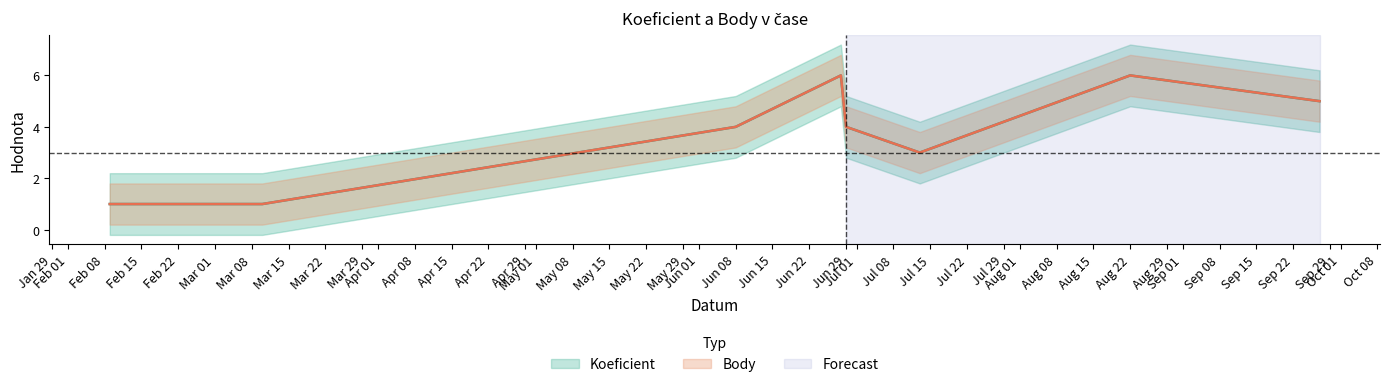

What is the total value across all series at 2013-06-28?

12